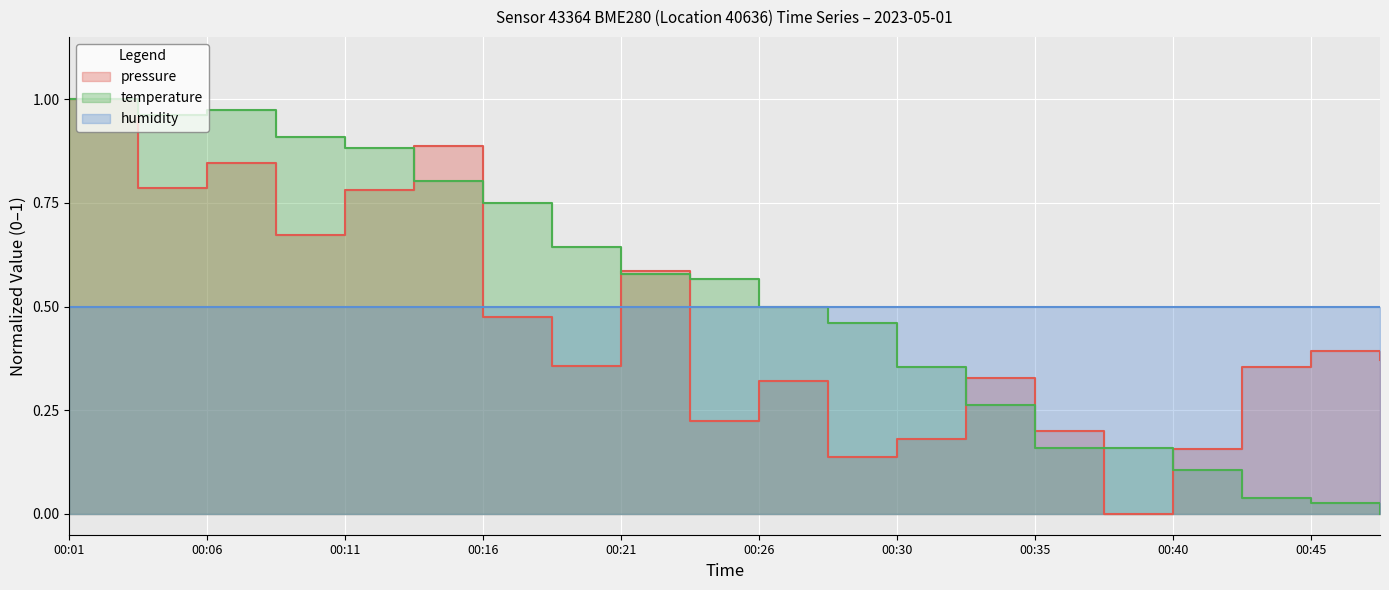

At which category does temperature reach its first local valley?

00:03